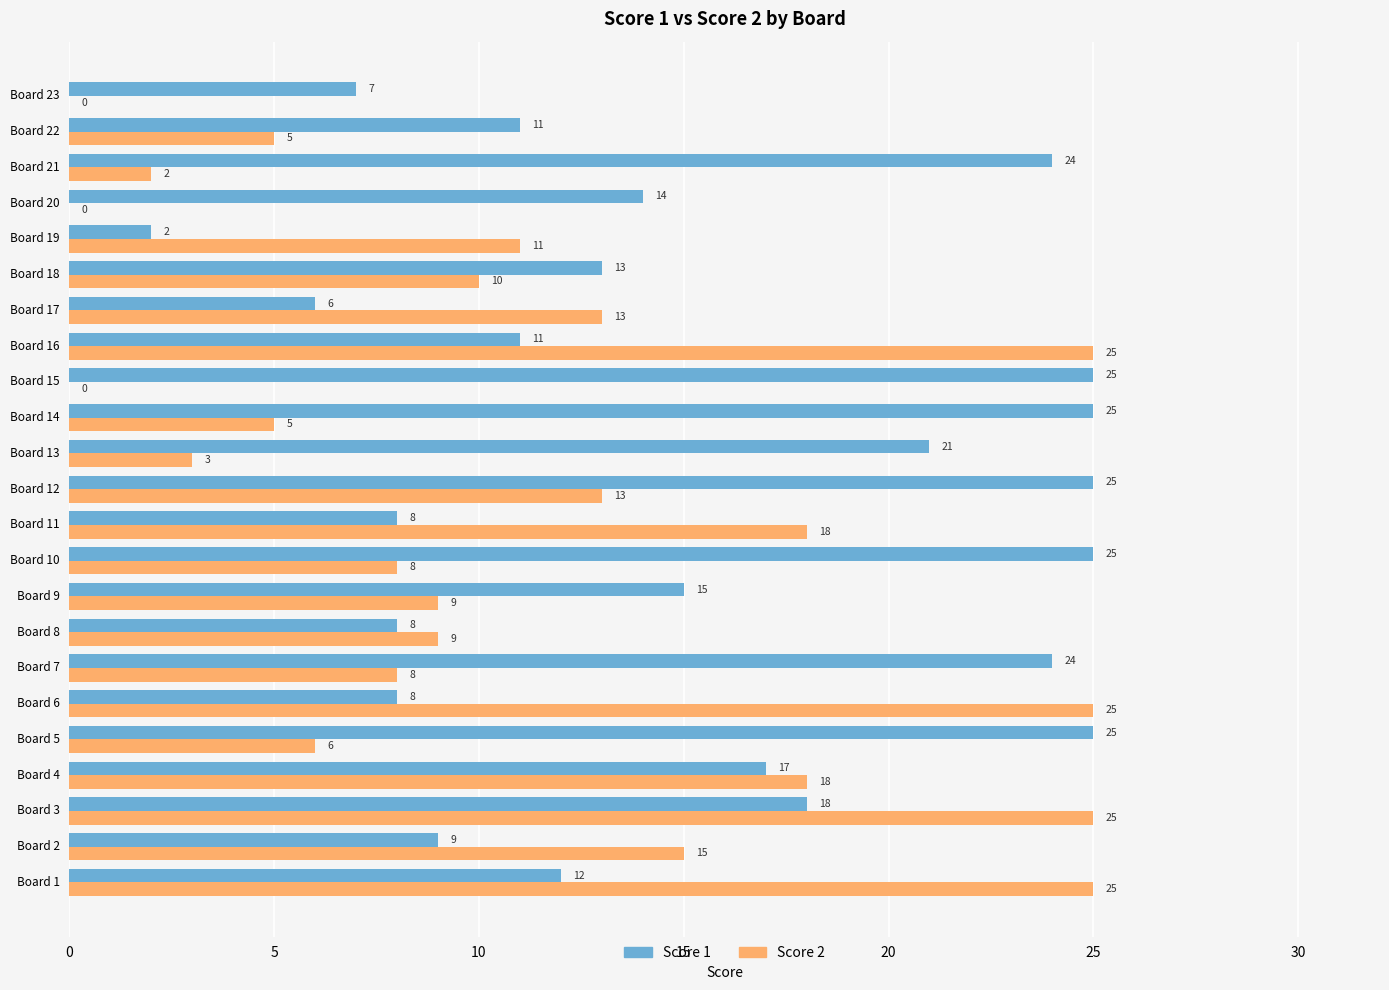

What is the approximate value of Score 1 at Board 23, to the nearest 5?

5